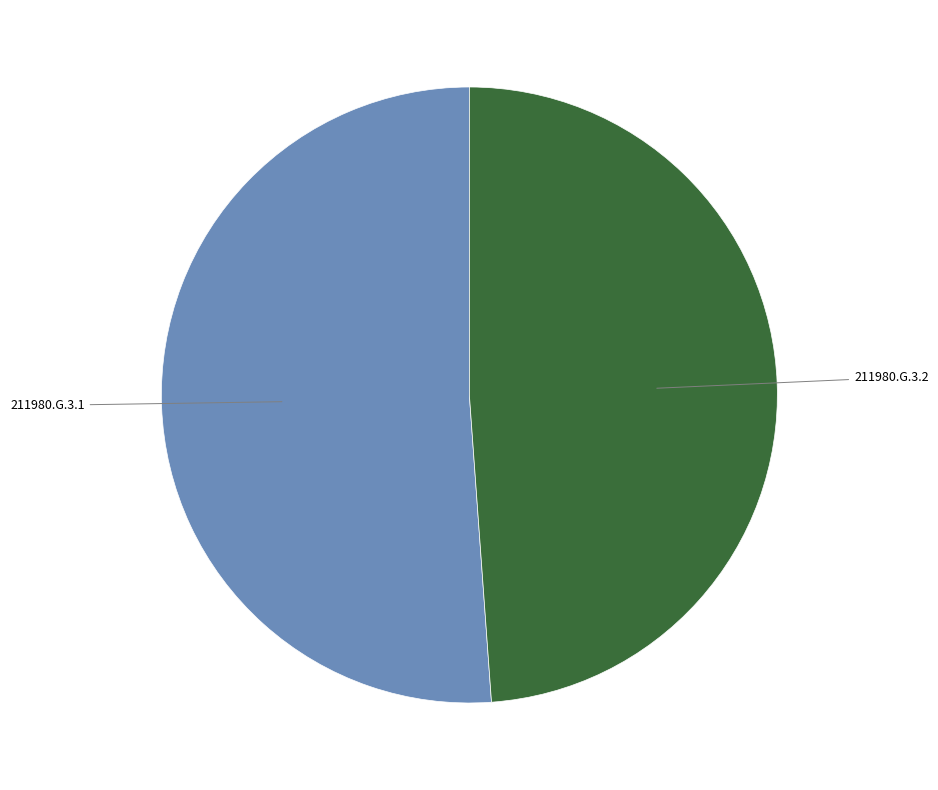

Combined, do 211980.G.3.1 and 211980.G.3.2 account for over 50%?

Yes